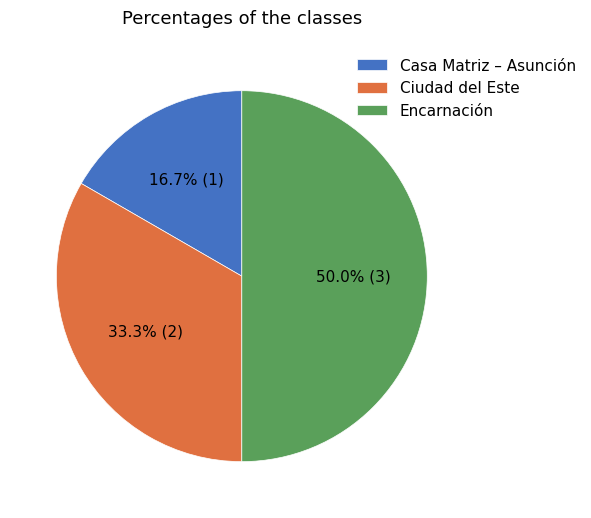

How many segments does this pie chart have?

3